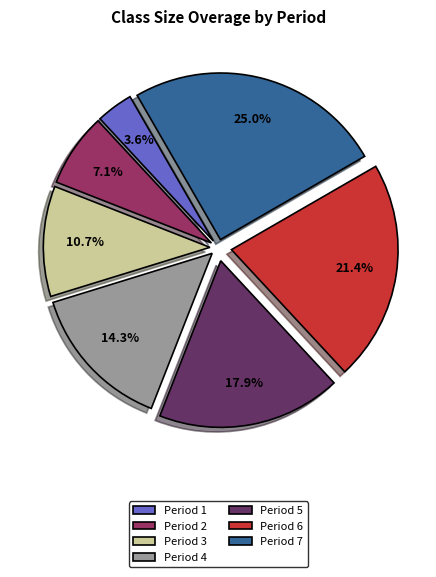

To the nearest percent, what percentage of the pie is Period 7?

25%